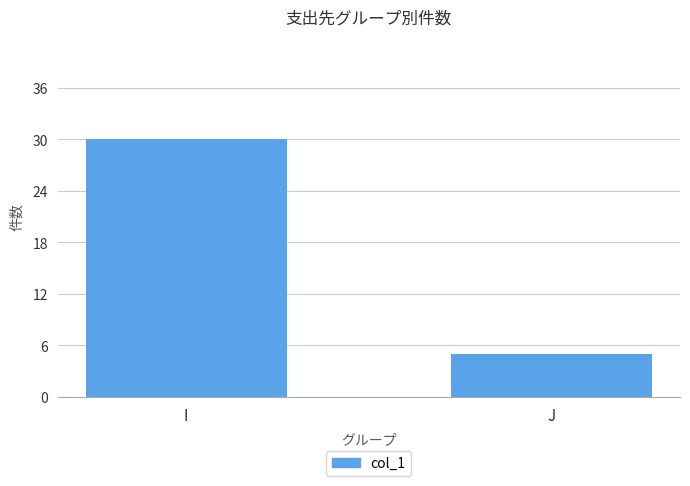

Reading left to right, list all the values displayed in this chart.

I=30	J=5